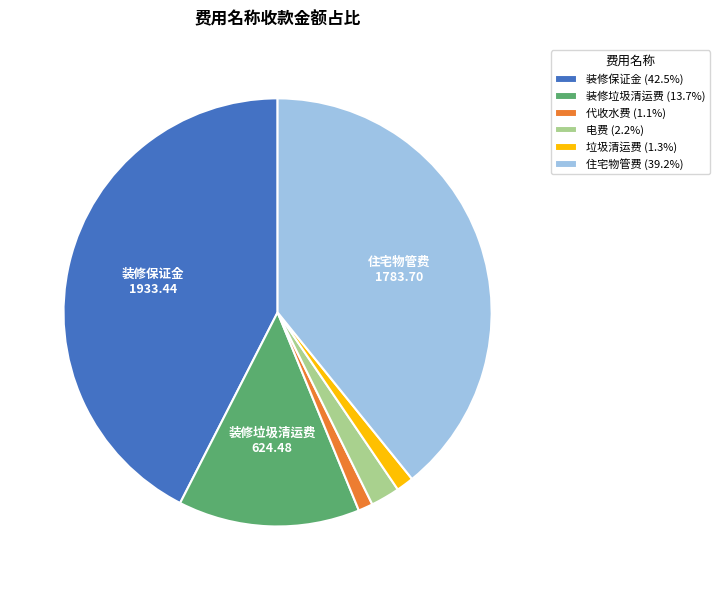

Is there any slice that represents more than half of the pie?

No